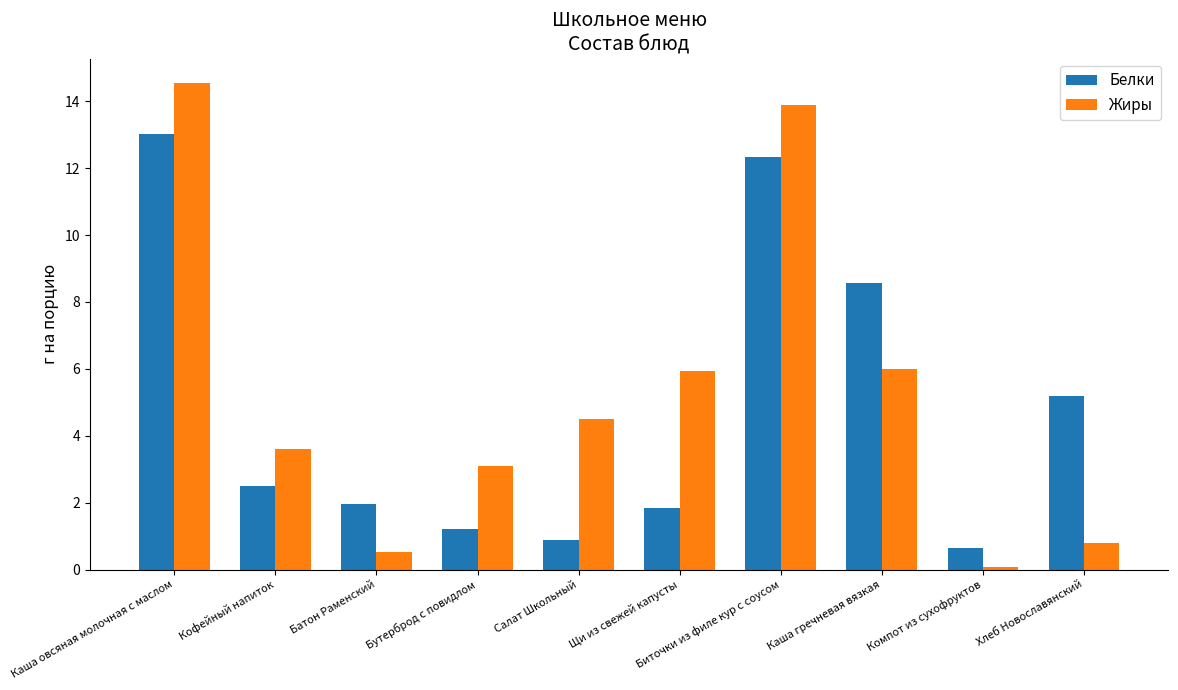

Count the number of categories in the chart.

10